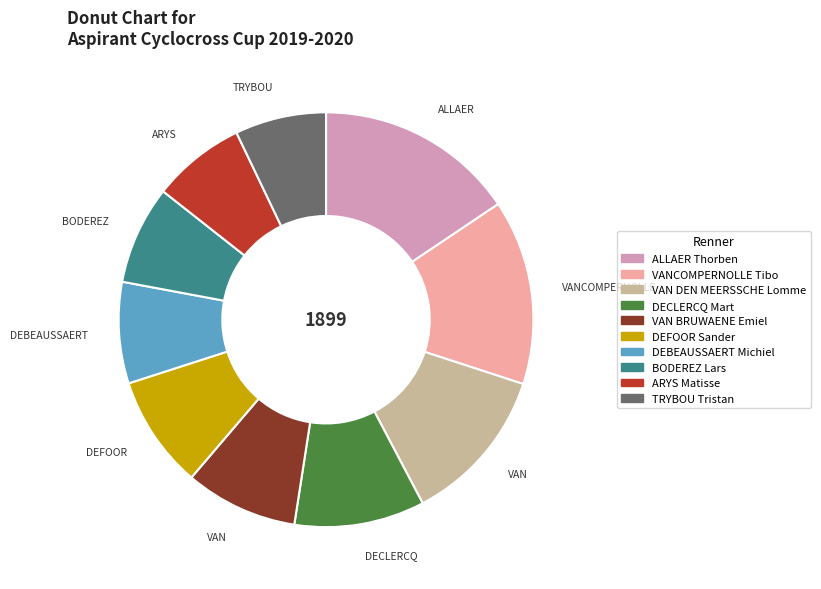

How many segments does this pie chart have?

10